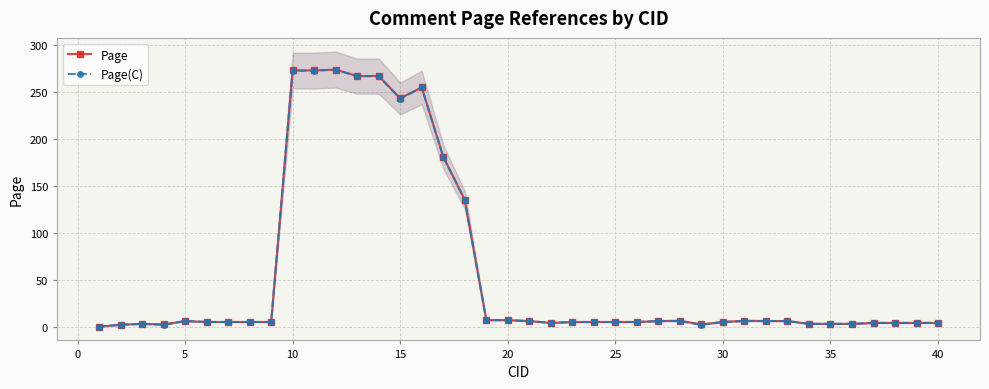

True or false: Page(C) has a value of 3.0 at 35.

True